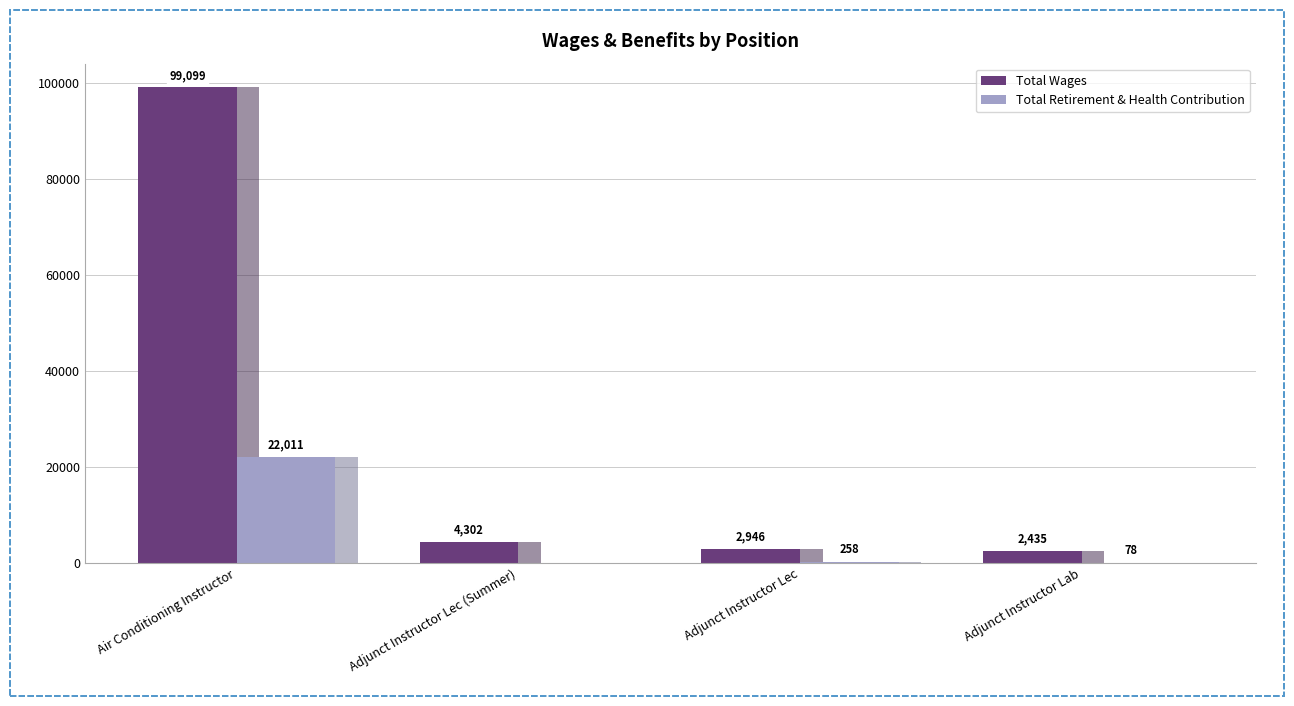

What is the label of the 4th bar from the left?

Adjunct Instructor Lab